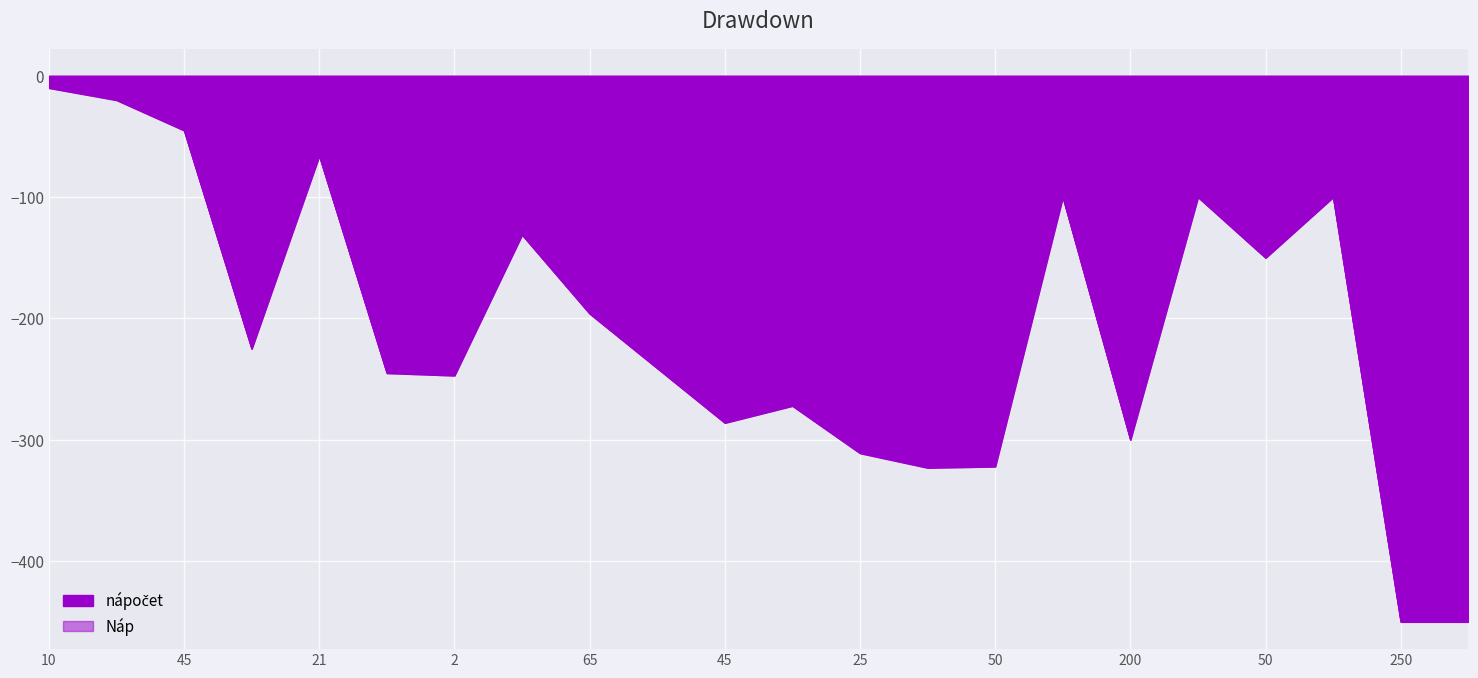

What is the average value of the Náp series?

-209